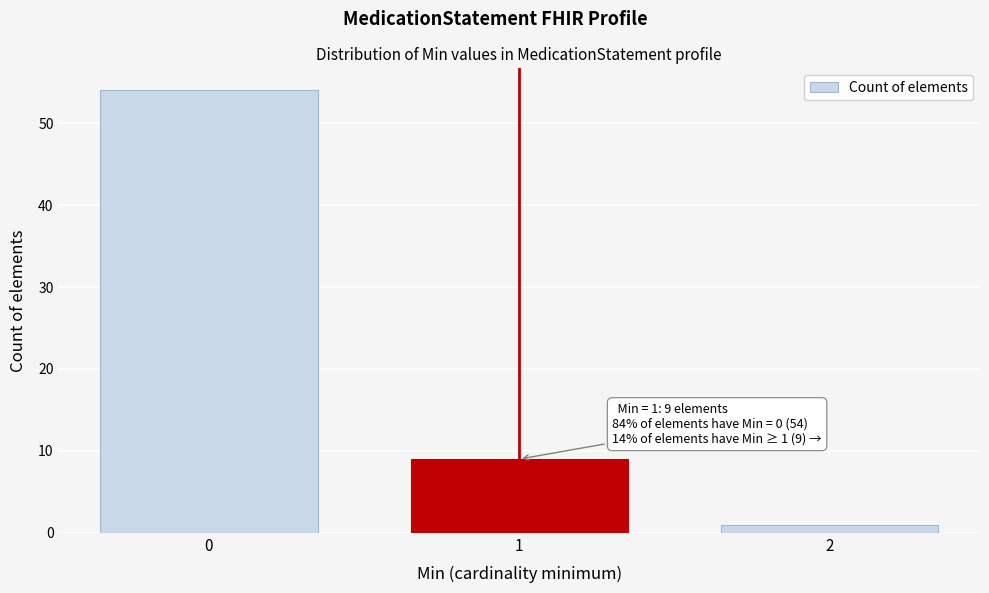

Reading left to right, list all the values displayed in this chart.

54	9	1